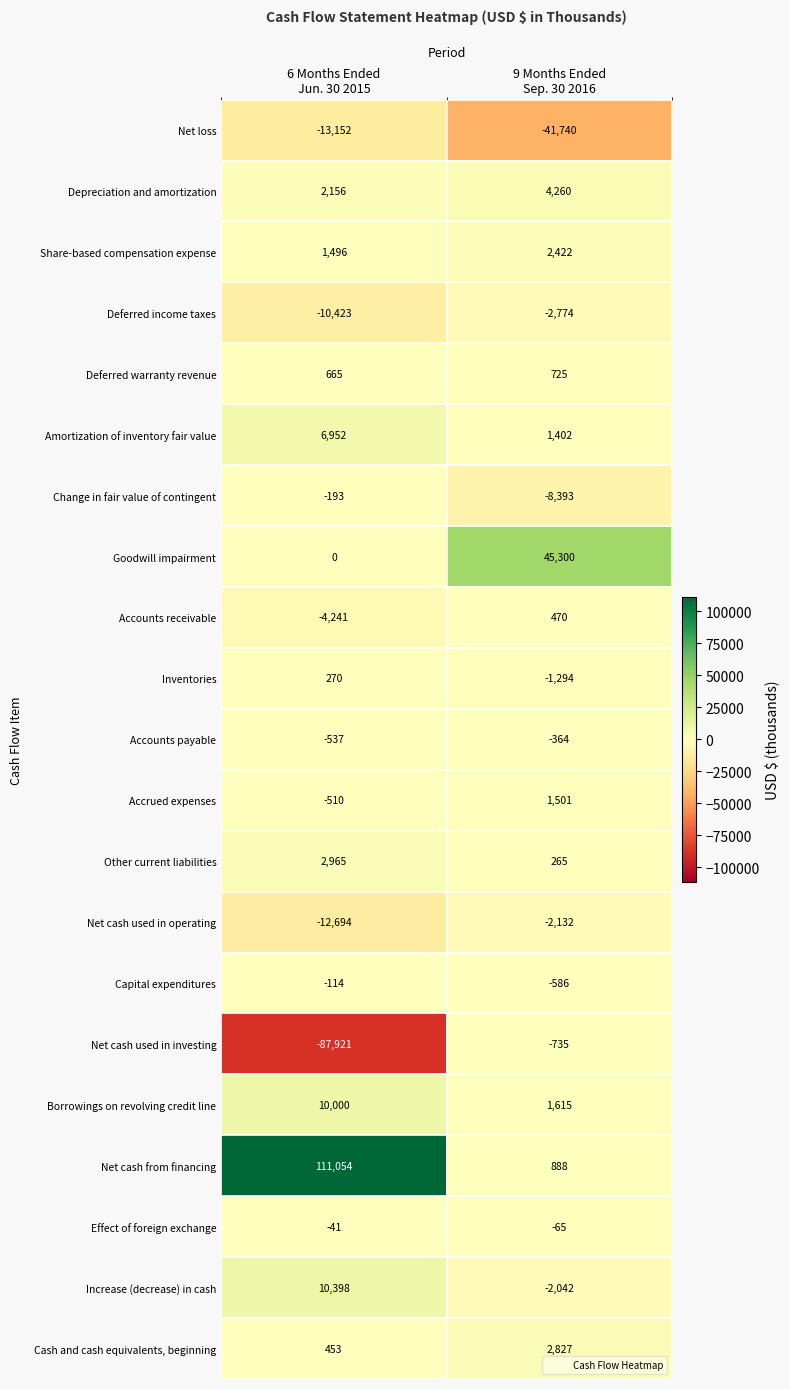

What is the minimum value shown in the chart?

-87921